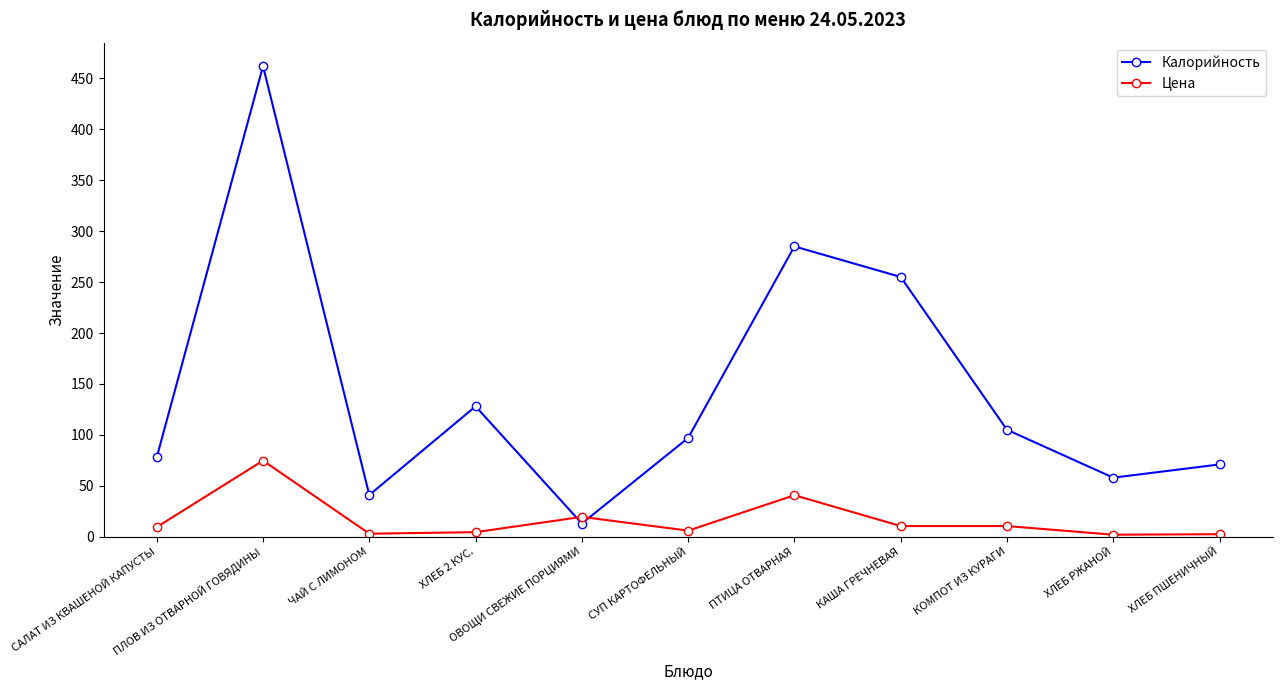

True or false: Калорийность has more than 1 points higher than both neighbors.

True